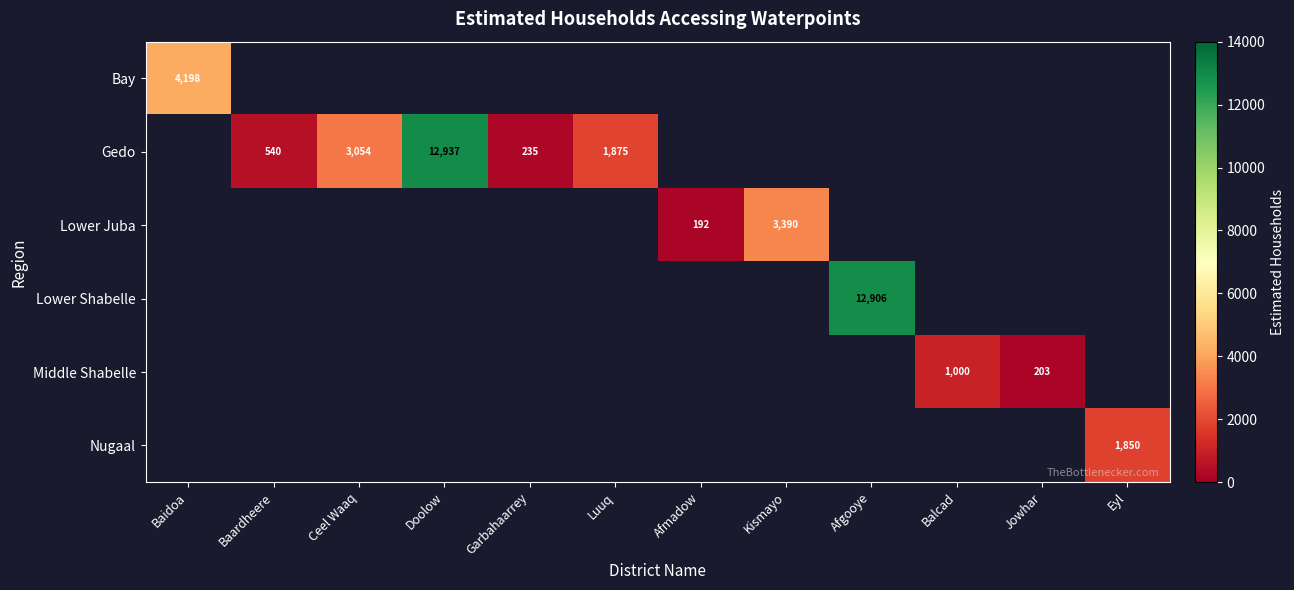

At which label does Lower Juba first exceed 192?

Kismayo